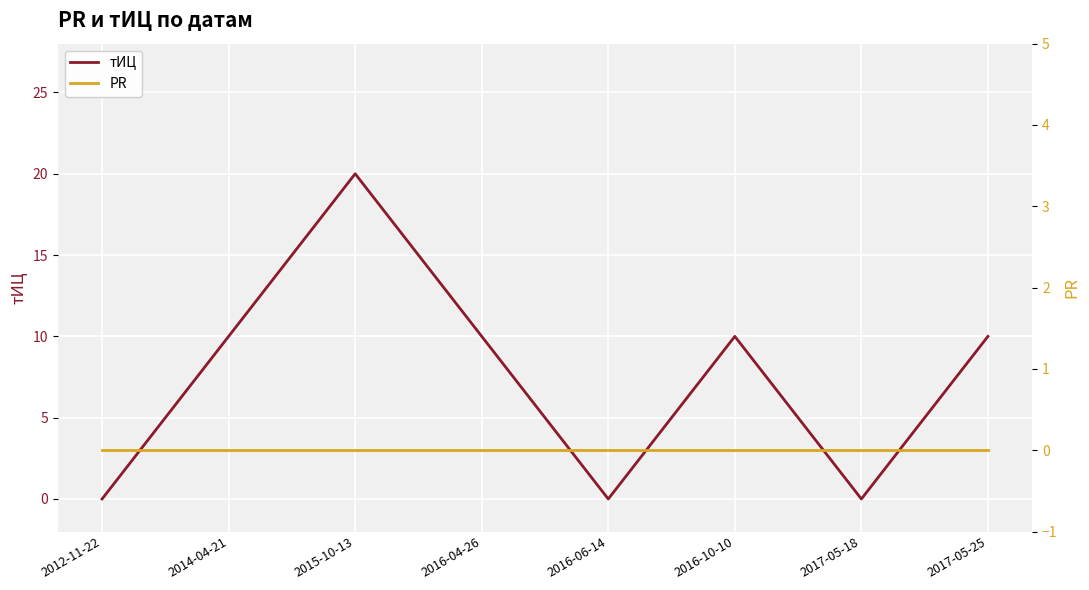

Reading left to right, list all the values displayed in this chart.

тИЦ: 2012-11-22=0	2014-04-21=10	2015-10-13=20	2016-04-26=10	2016-06-14=0	2016-10-10=10	2017-05-18=0	2017-05-25=10
PR: 2012-11-22=0	2014-04-21=0	2015-10-13=0	2016-04-26=0	2016-06-14=0	2016-10-10=0	2017-05-18=0	2017-05-25=0